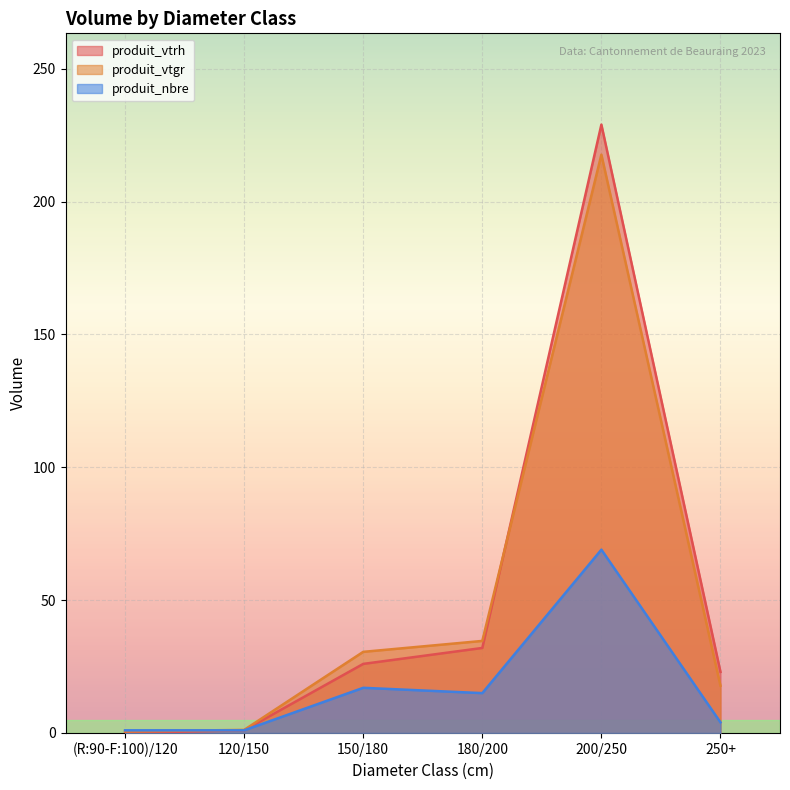

Is the value of produit_vtrh at 200/250 greater than the value of produit_nbre at 200/250?

Yes